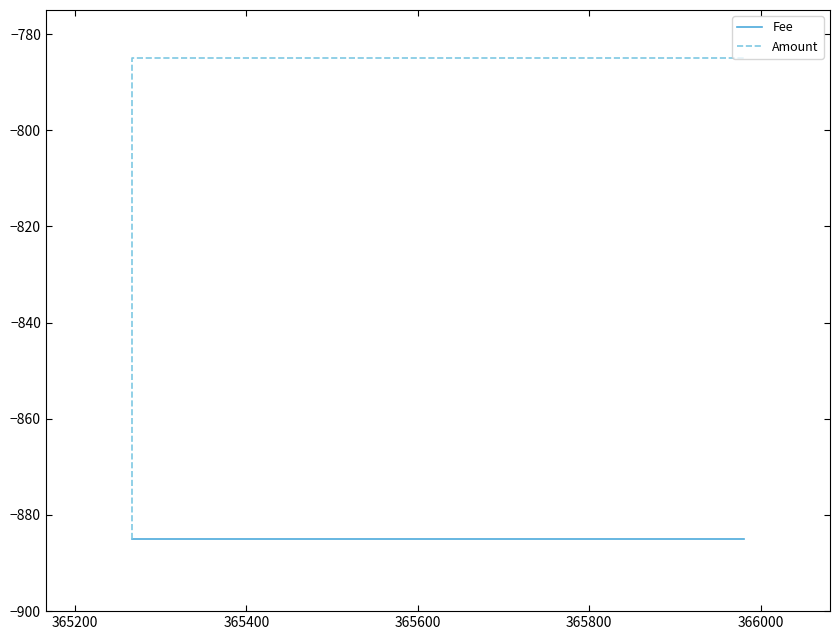

Between 365400 and 365600, which is larger?

365400